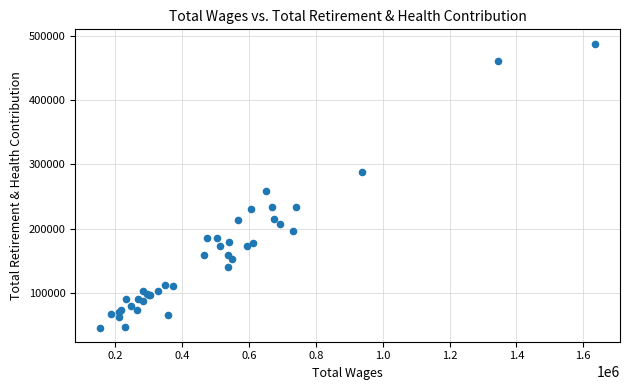

What Y value in the scatter plot is closest to 267086?

257956